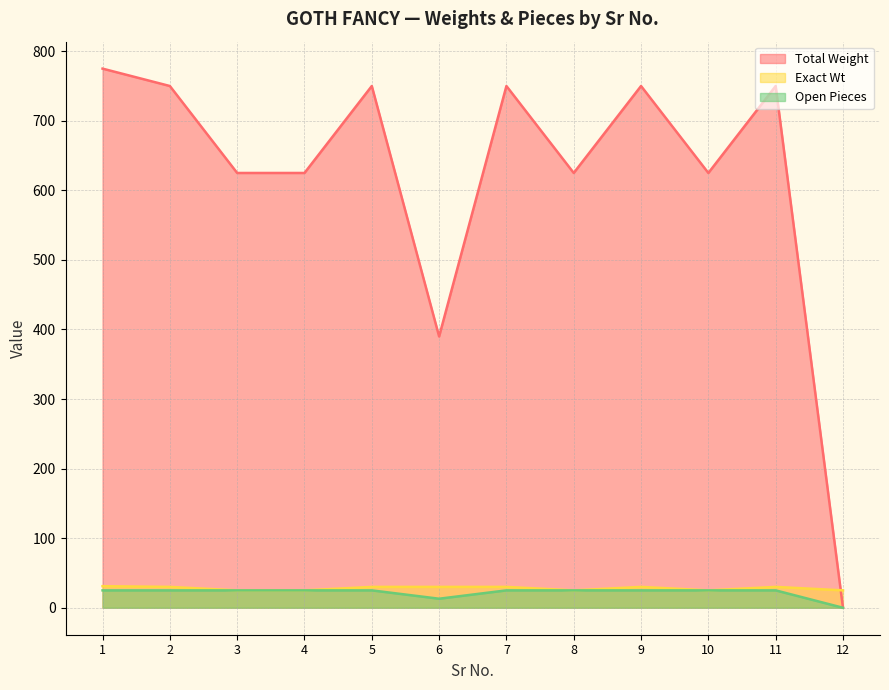

At how many categories does at least one series exceed 18?

12